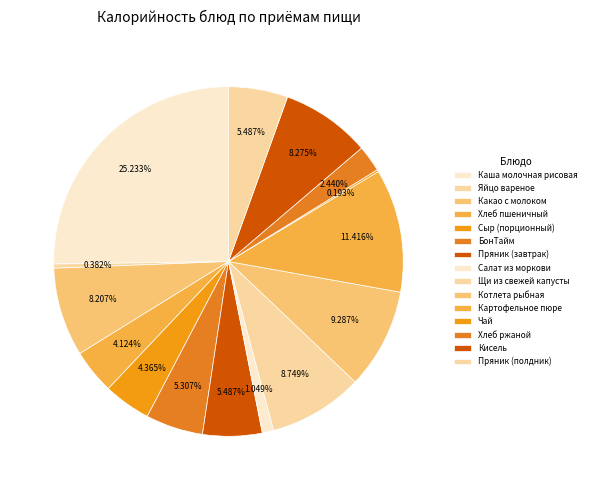

What percentage is the Щи из свежей капусты slice, to the nearest percent?

9%